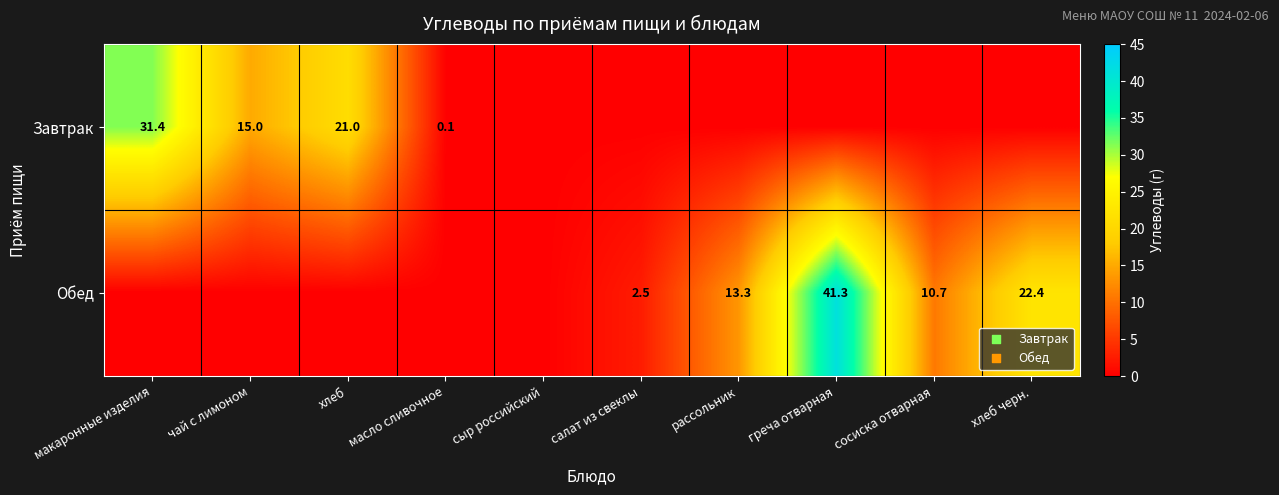

The value of Завтрак at чай с лимоном is 25.6. True or false?

False